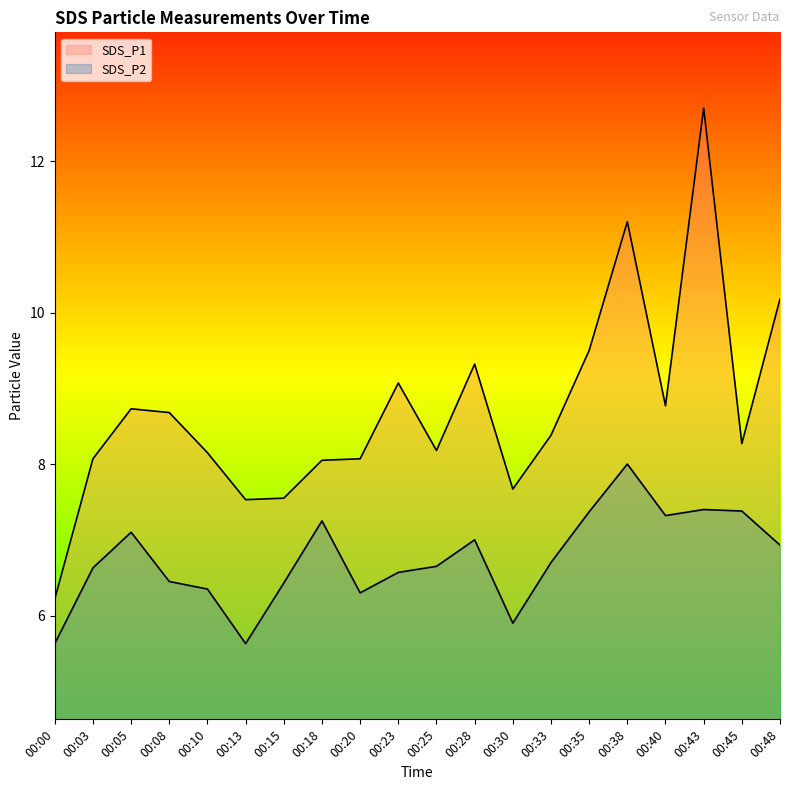

True or false: SDS_P2 and SDS_P1 intersect in this chart.

False